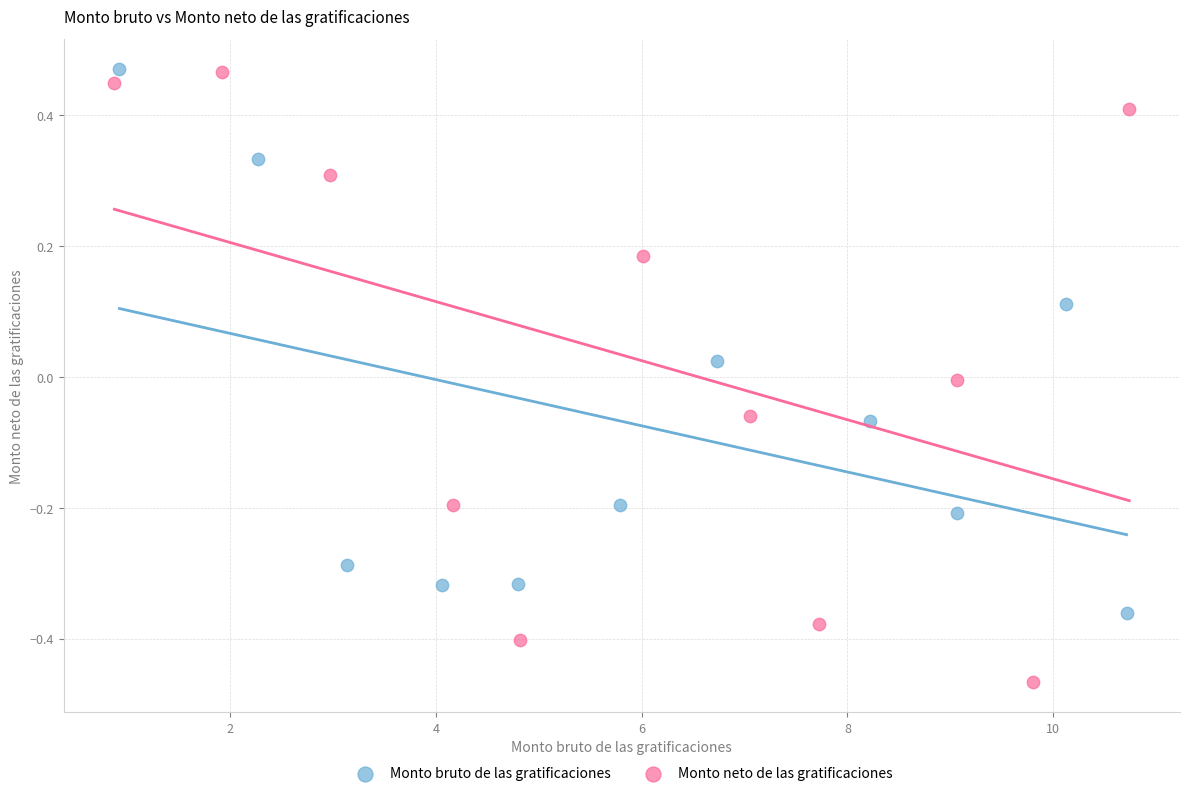

What are all the series names shown in the legend?

Monto bruto de las gratificaciones, Monto neto de las gratificaciones